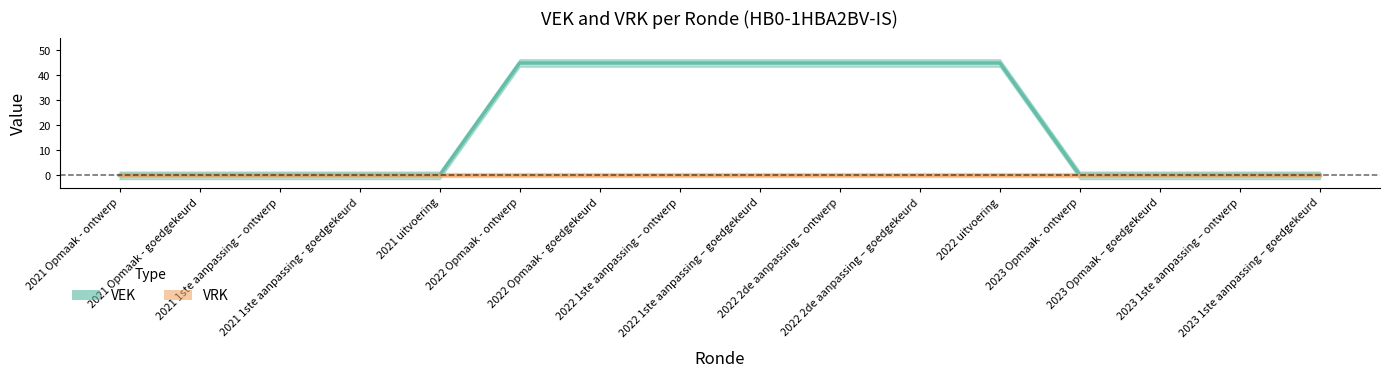

List the labels in order of VRK value, smallest first.

2021 Opmaak - ontwerp, 2021 Opmaak - goedgekeurd, 2021 1ste aanpassing – ontwerp, 2021 1ste aanpassing - goedgekeurd, 2021 uitvoering, 2022 Opmaak - ontwerp, 2022 Opmaak - goedgekeurd, 2022 1ste aanpassing – ontwerp, 2022 1ste aanpassing – goedgekeurd, 2022 2de aanpassing – ontwerp, 2022 2de aanpassing – goedgekeurd, 2022 uitvoering, 2023 Opmaak - ontwerp, 2023 Opmaak – goedgekeurd, 2023 1ste aanpassing – ontwerp, 2023 1ste aanpassing – goedgekeurd